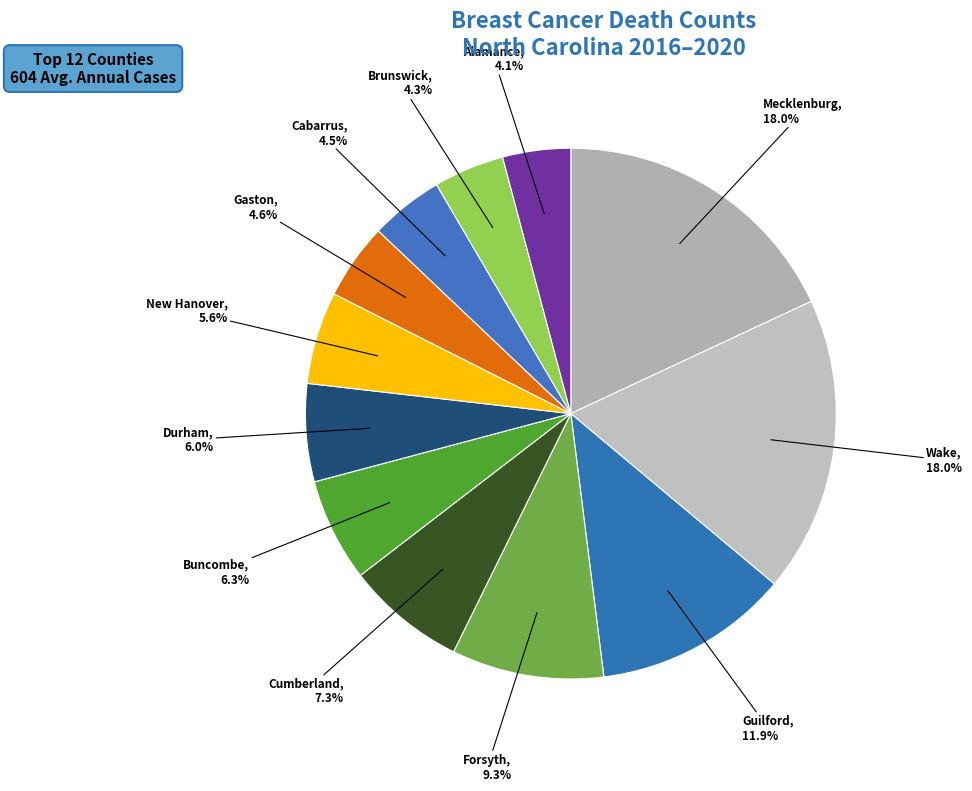

To the nearest percent, what is the difference between the largest and smallest slice percentages?

14%